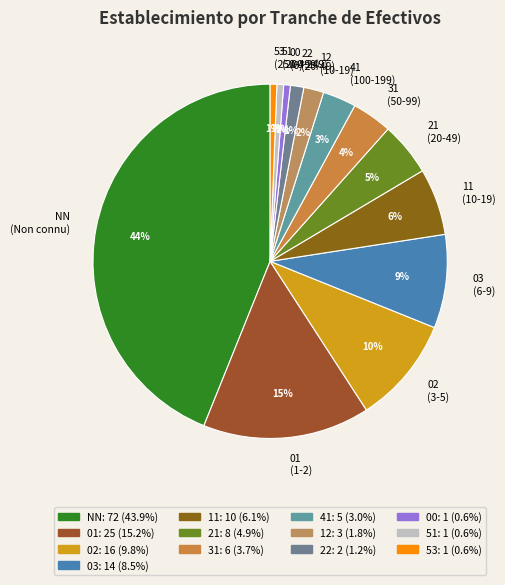

Which category has the biggest portion of the pie?

NN